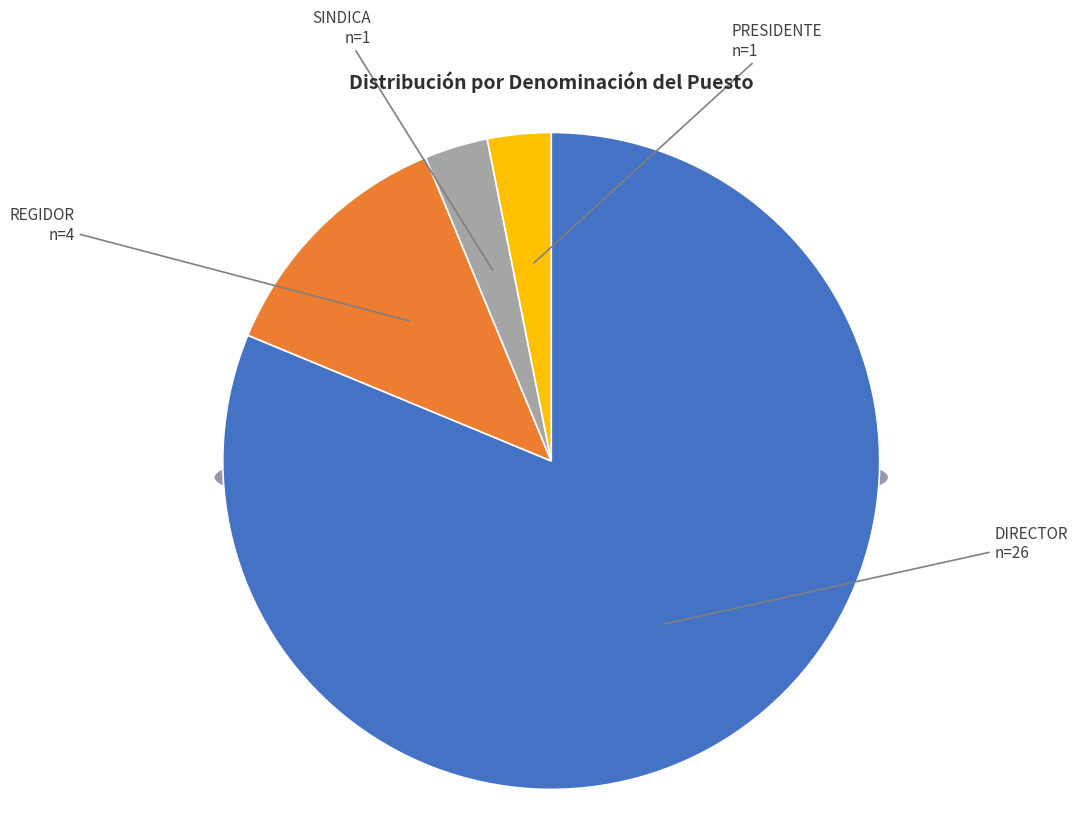

What is the change in value from REGIDOR to SINDICA?

-3